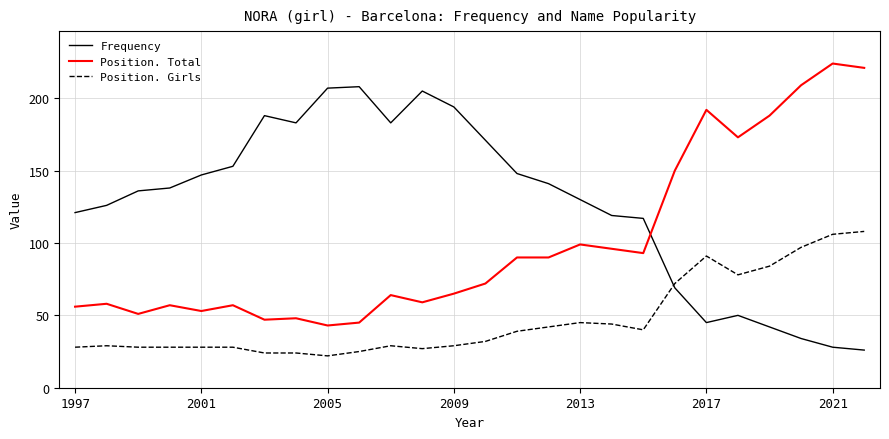

How many lines are shown in the chart?

3